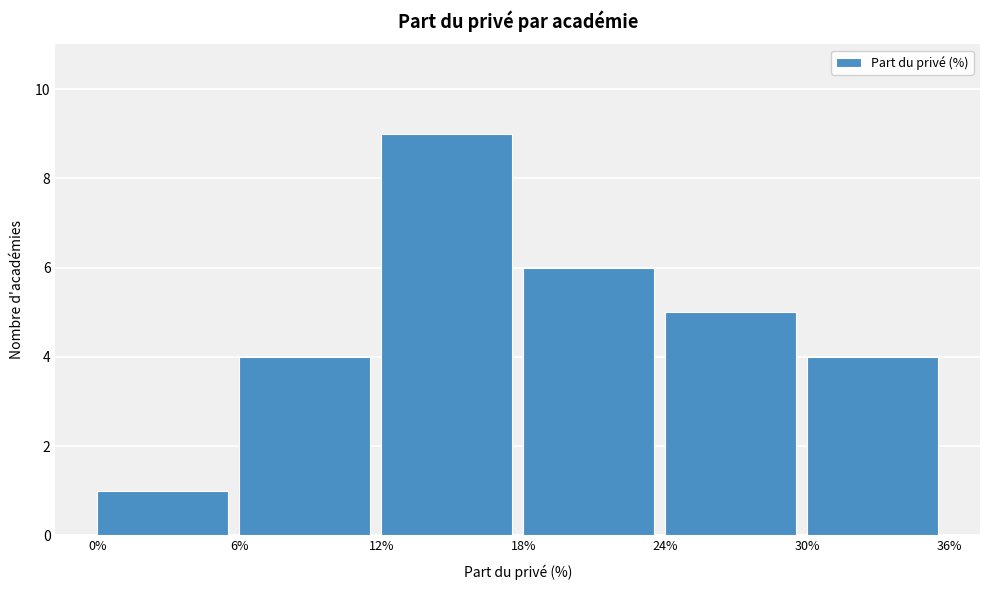

Reading left to right, transcribe this chart: for each bar, give the range it covers on the x-axis and its height. The values are not printed on the chart, so give them approximately, as read against the axis.

0% to 6%: 1
6% to 12%: 4
12% to 18%: 9
18% to 24%: 6
24% to 30%: 5
30% to 36%: 4